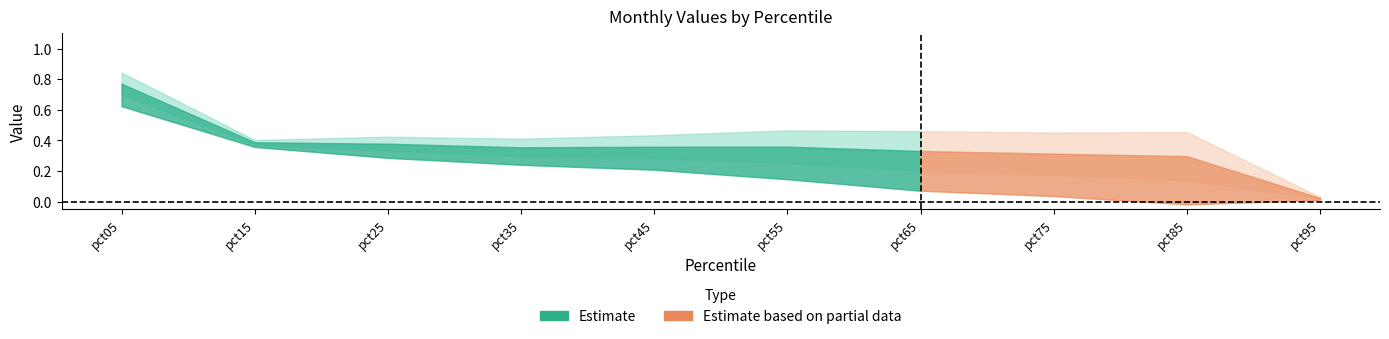

At which label is Jun closest to 0?

pct95